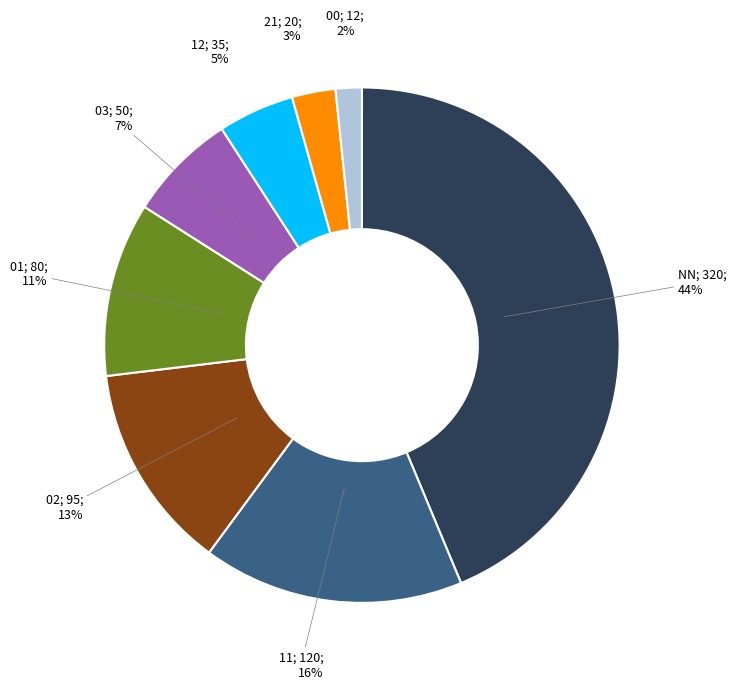

Is there any slice that represents more than half of the pie?

No